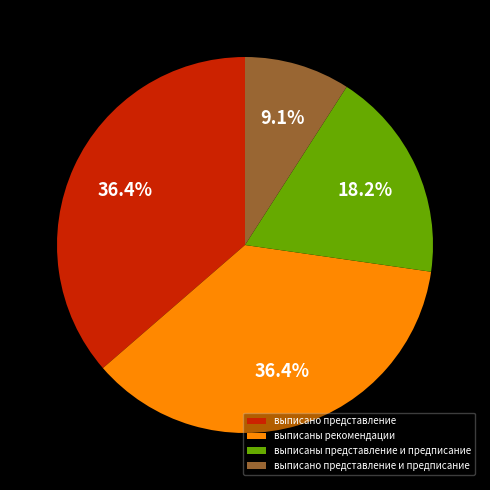

Count the number of slices in the pie.

4